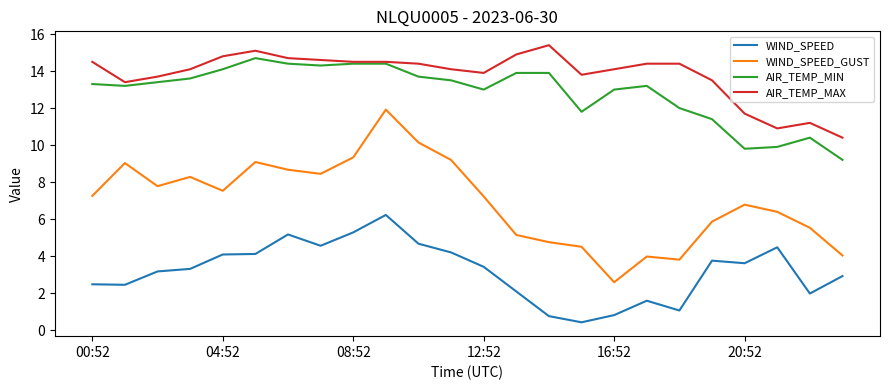

True or false: AIR_TEMP_MIN and WIND_SPEED_GUST cross at least once.

False